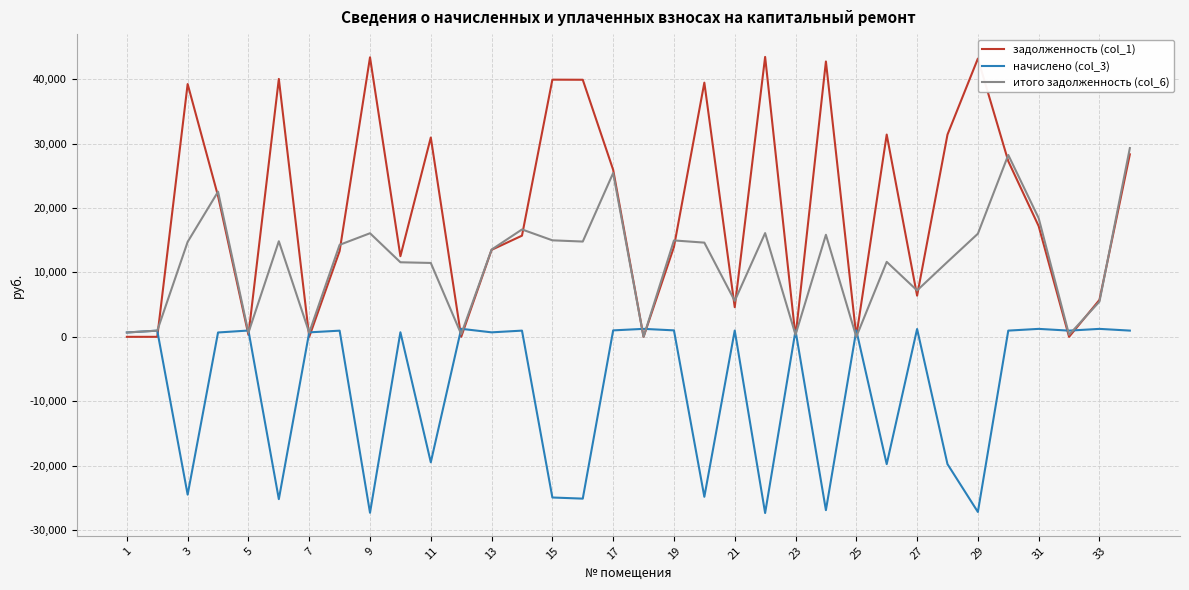

After their last crossing, which series has the higher values: задолженность (col_1) or начислено (col_3)?

задолженность (col_1)